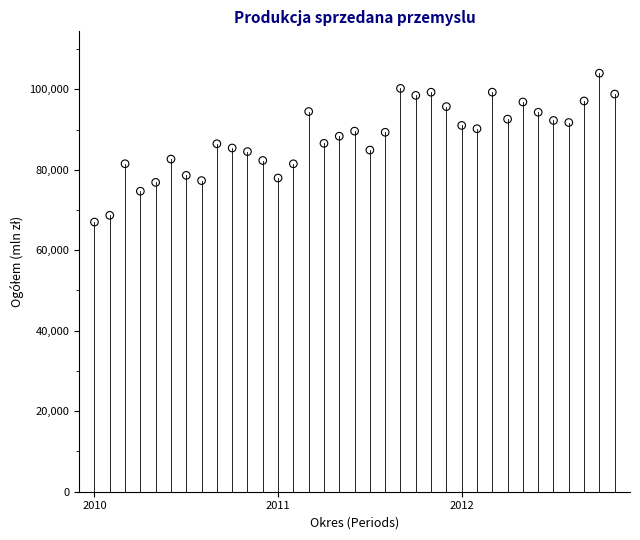

What is the range of X values (max minus min)?

34.0